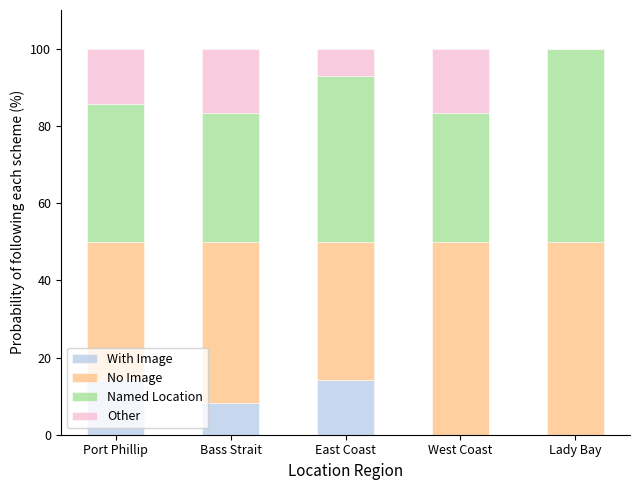

What is the total value across all series at Bass Strait?

100.0